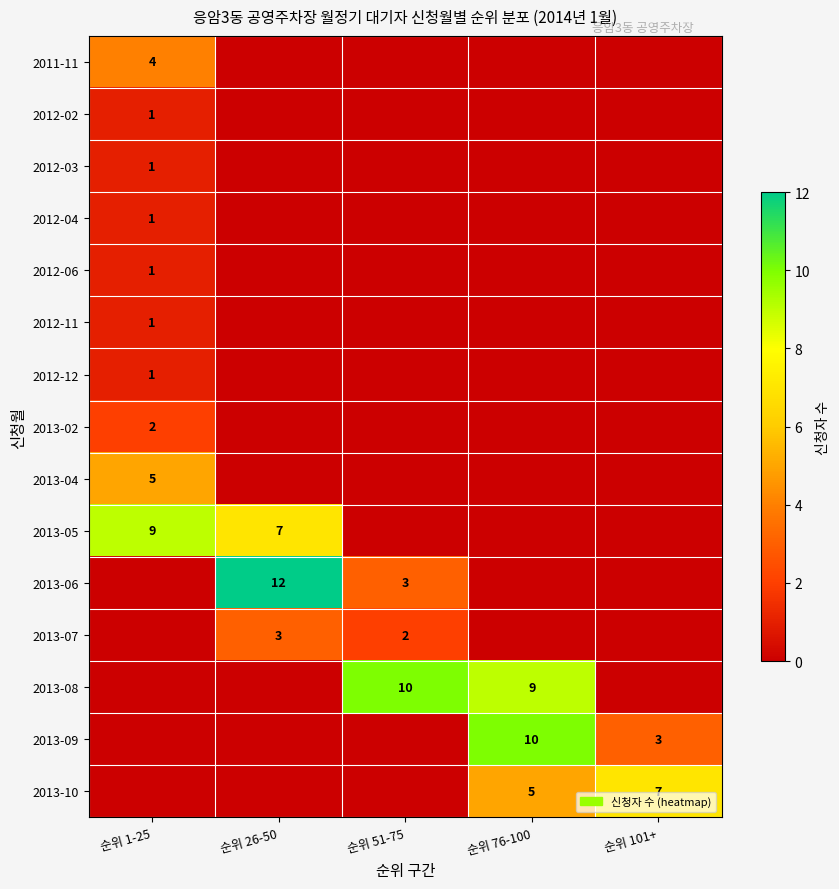

The value of 2012-12 at 순위 1-25 is 2. True or false?

False